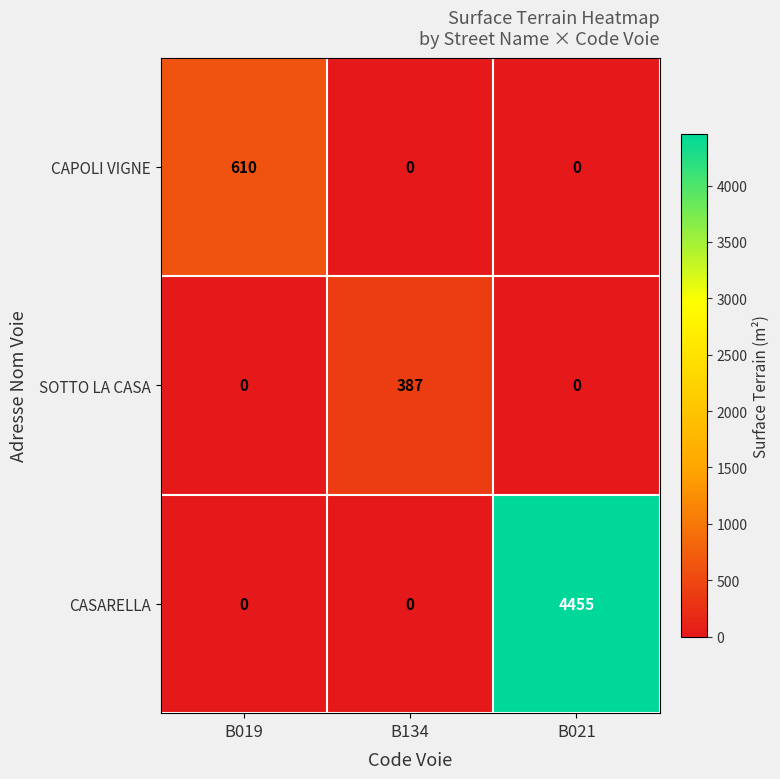

Reading right to left, transcribe all the data shown in this chart.

CAPOLI VIGNE: B021=0	B134=0	B019=610
SOTTO LA CASA: B021=0	B134=387	B019=0
CASARELLA: B021=4455	B134=0	B019=0